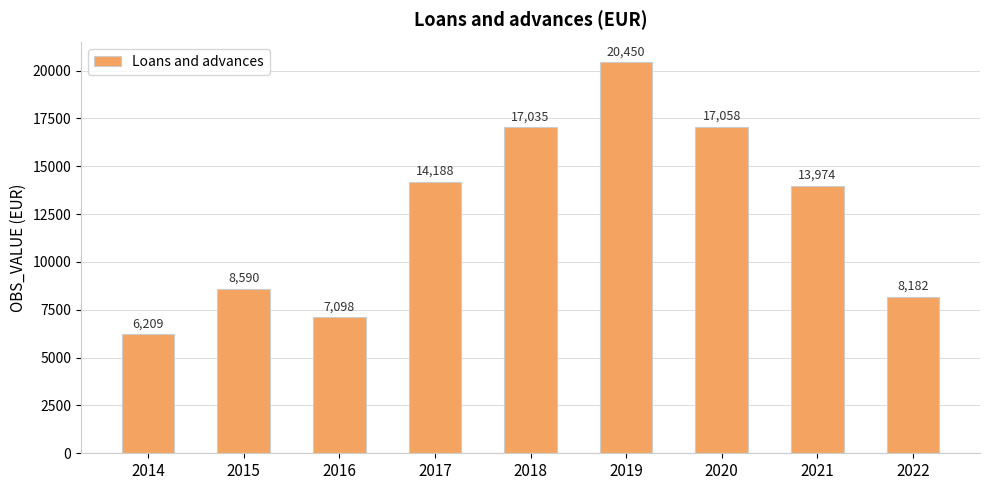

List the labels in order of value, largest first.

2019, 2020, 2018, 2017, 2021, 2015, 2022, 2016, 2014